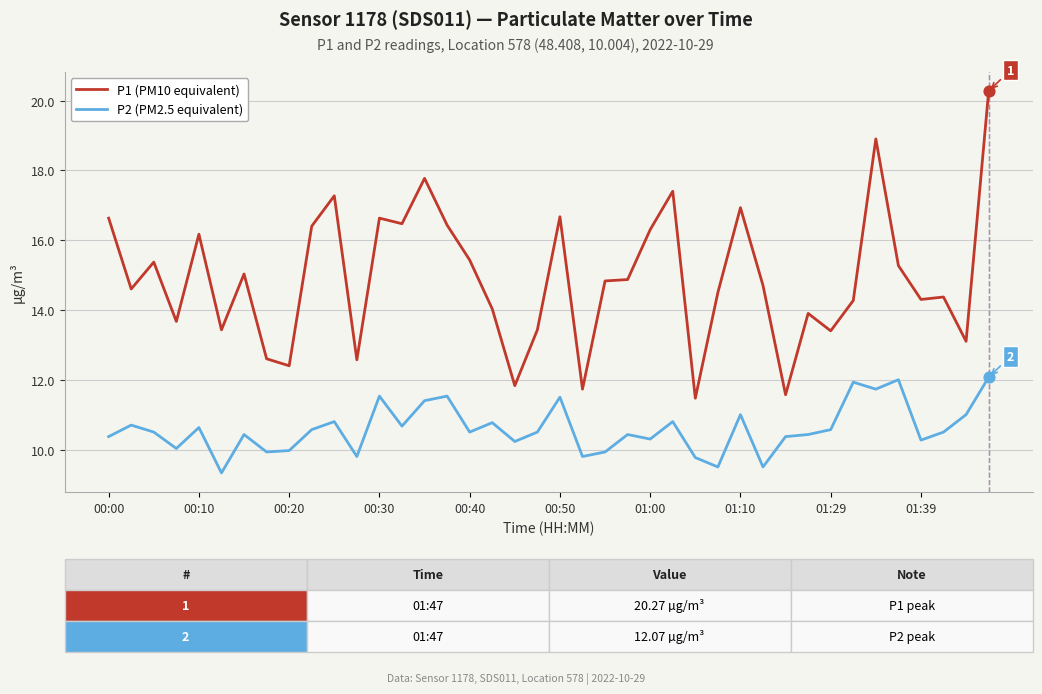

What are all the series names shown in the legend?

P1 (PM10 equivalent), P2 (PM2.5 equivalent)